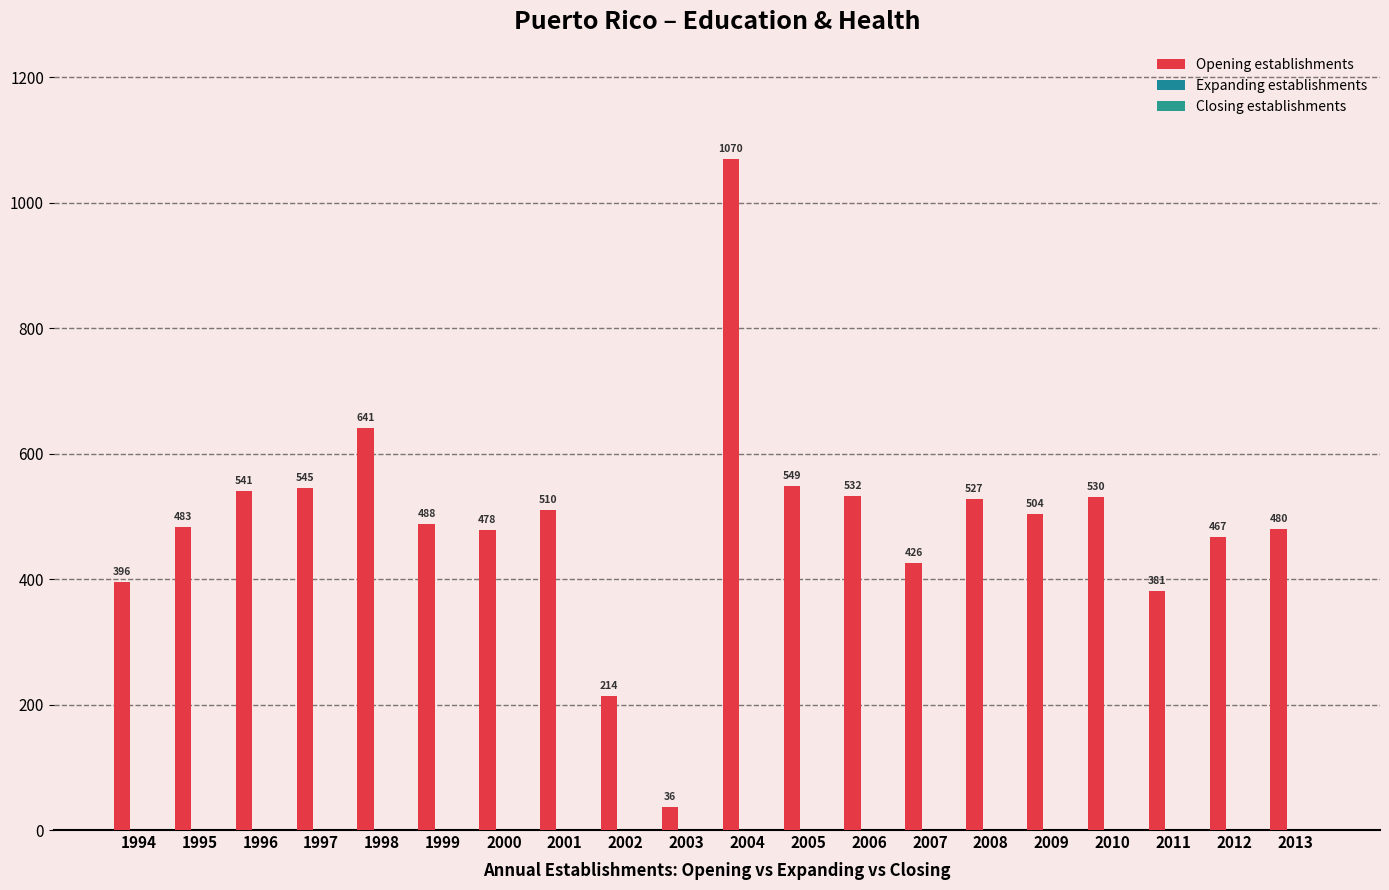

Reading left to right, list all the values displayed in this chart.

Opening establishments: 396	483	541	545	641	488	478	510	214	36	1070	549	532	426	527	504	530	381	467	480
Expanding establishments: 0	0	0	0	0	0	0	0	0	0	0	0	0	0	0	0	0	0	0	0
Closing establishments: 0	0	0	0	0	0	0	0	0	0	0	0	0	0	0	0	0	0	0	0